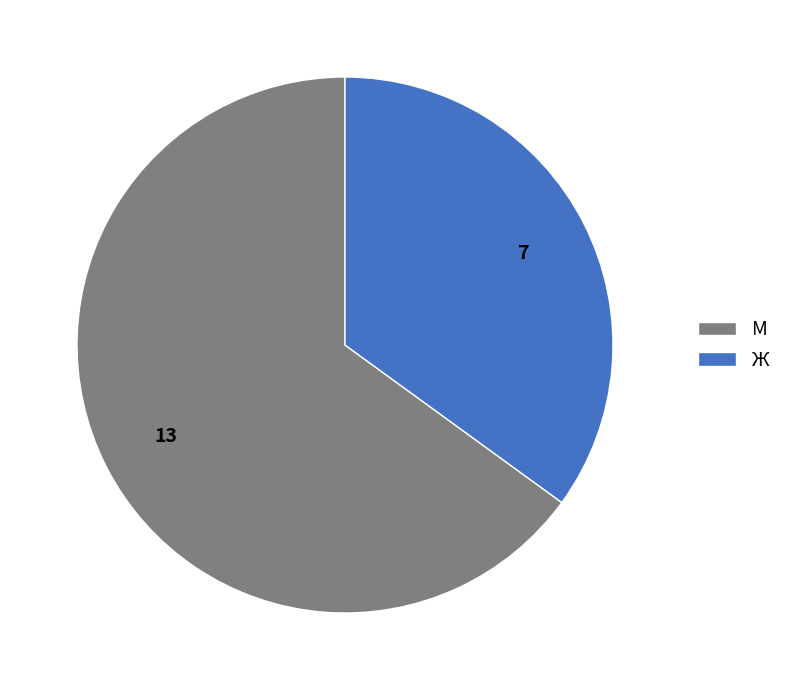

What is the smallest slice in the pie chart?

Ж